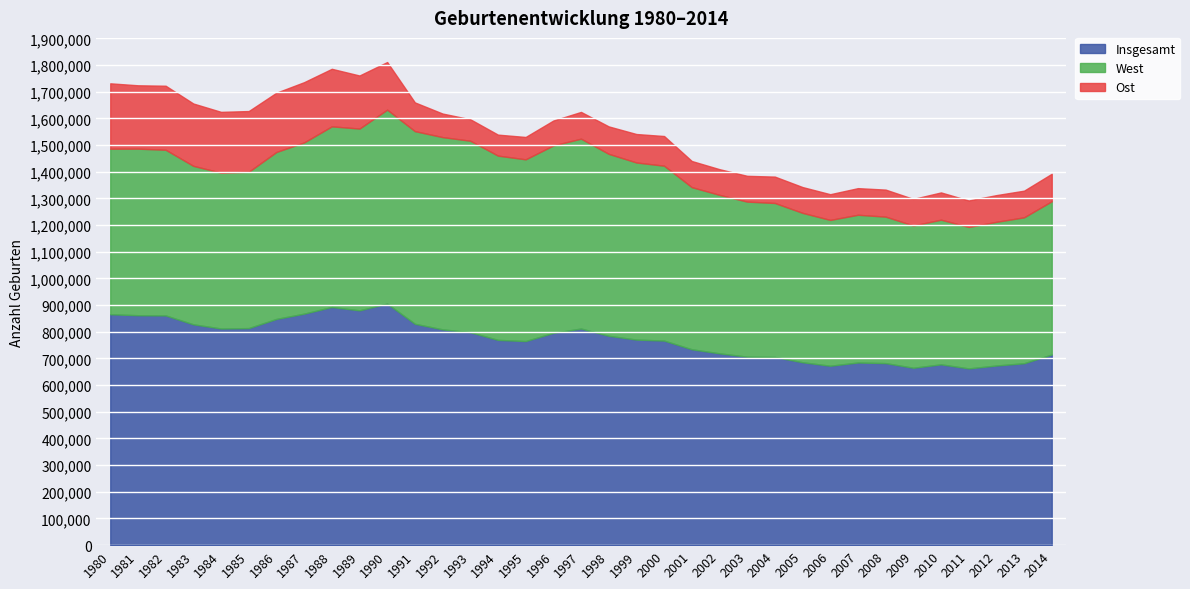

List the labels in order of West value, smallest first.

2011, 2009, 2012, 2010, 2006, 2013, 2008, 2007, 2005, 2014, 2004, 2003, 1984, 1985, 2002, 1983, 2001, 1980, 1982, 1981, 1986, 1987, 2000, 1999, 1988, 1995, 1989, 1998, 1994, 1996, 1997, 1993, 1992, 1991, 1990